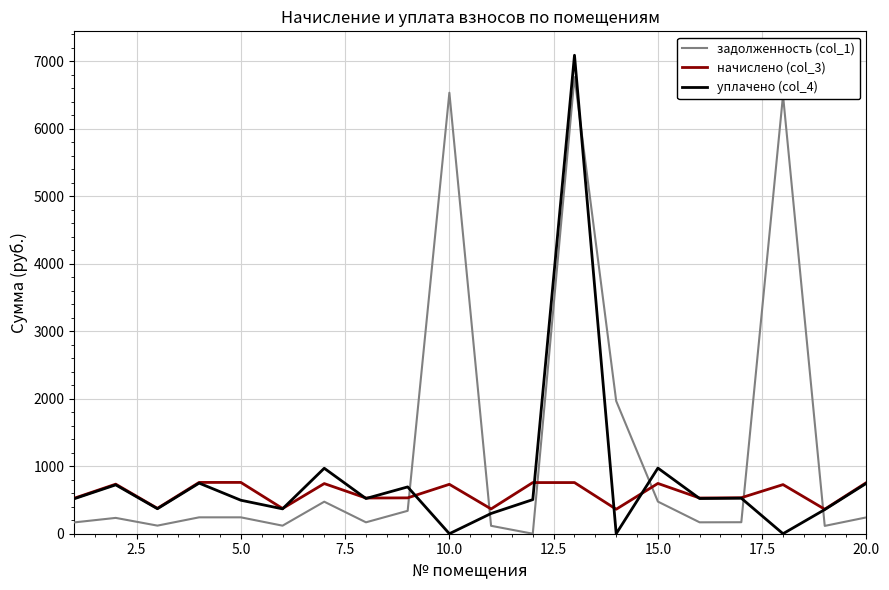

What is the greatest value displayed?

7090.7